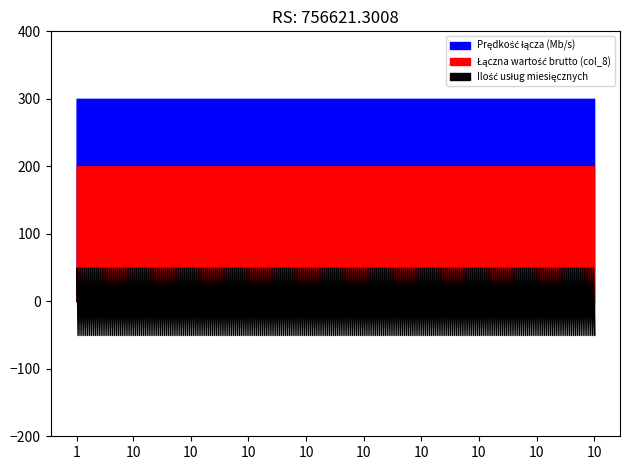

At how many categories does at least one series exceed 5?

10